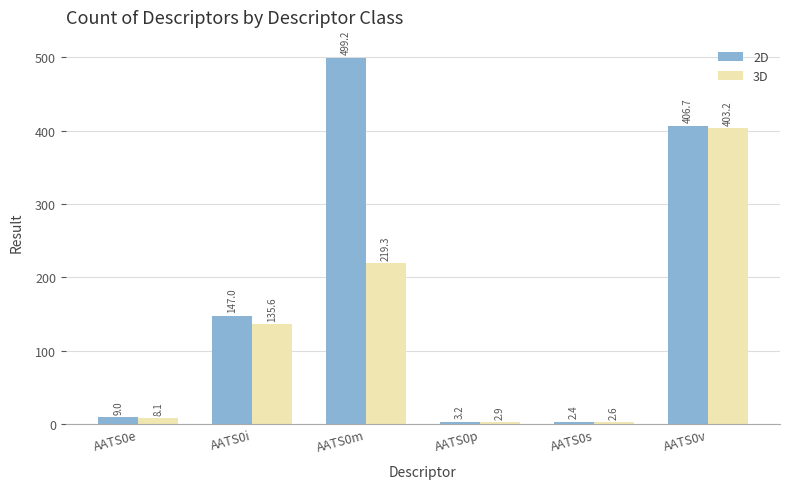

What is the difference between the highest and lowest values at AATS0p?

0.3